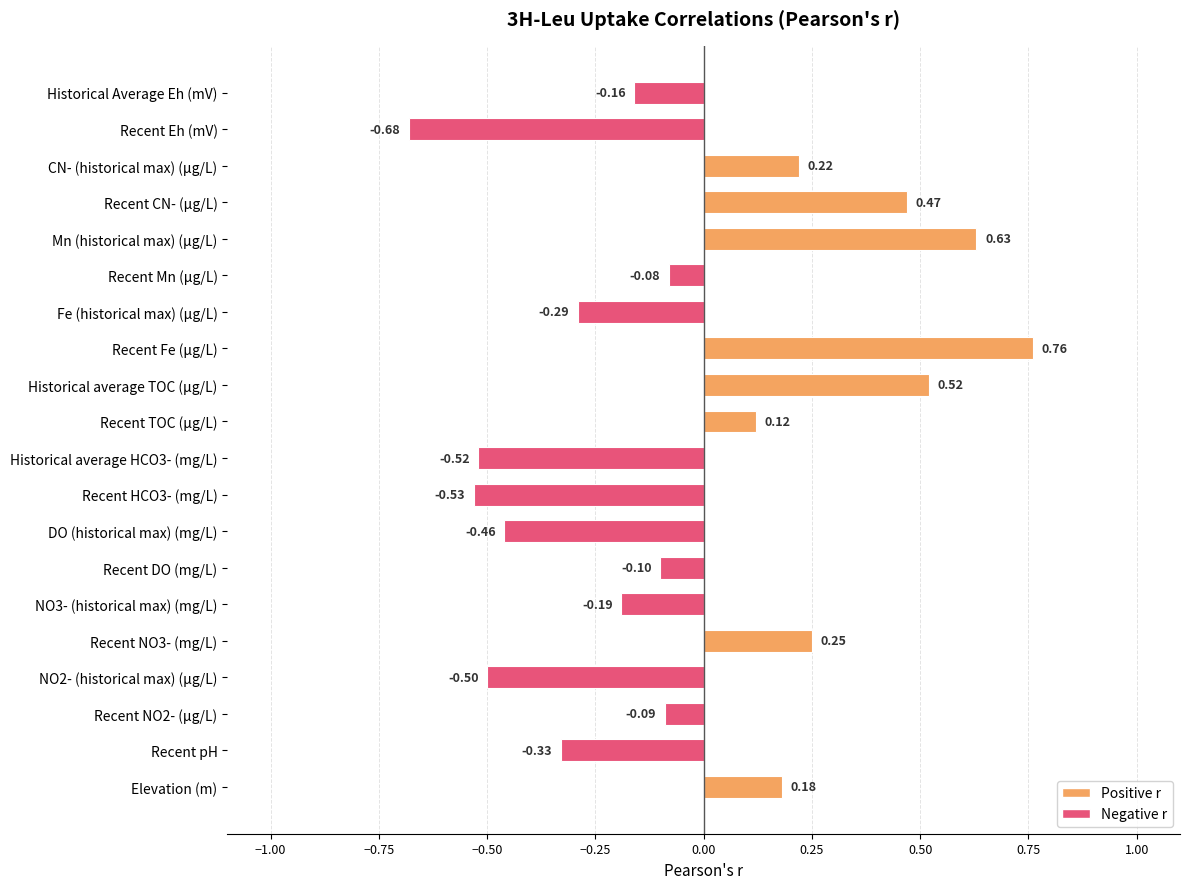

At which label is the value closest to 0?

Recent Mn (µg/L)